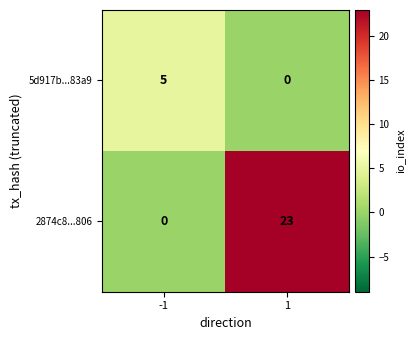

Reading right to left, what are all the values shown in this chart?

5d917b...83a9: 0	5
2874c8...806: 23	0